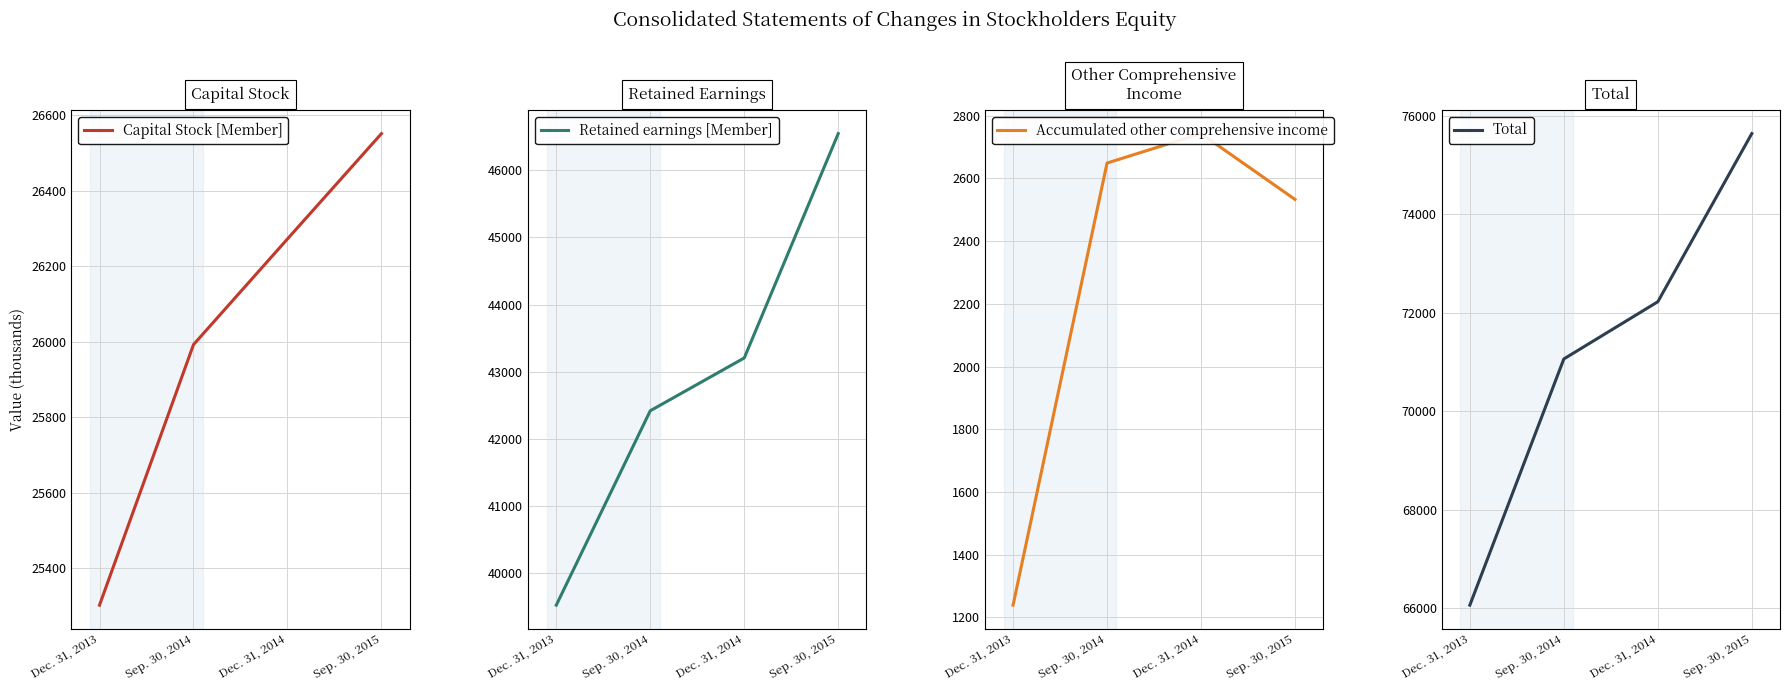

True or false: Retained earnings [Member] and Total cross at least once.

False